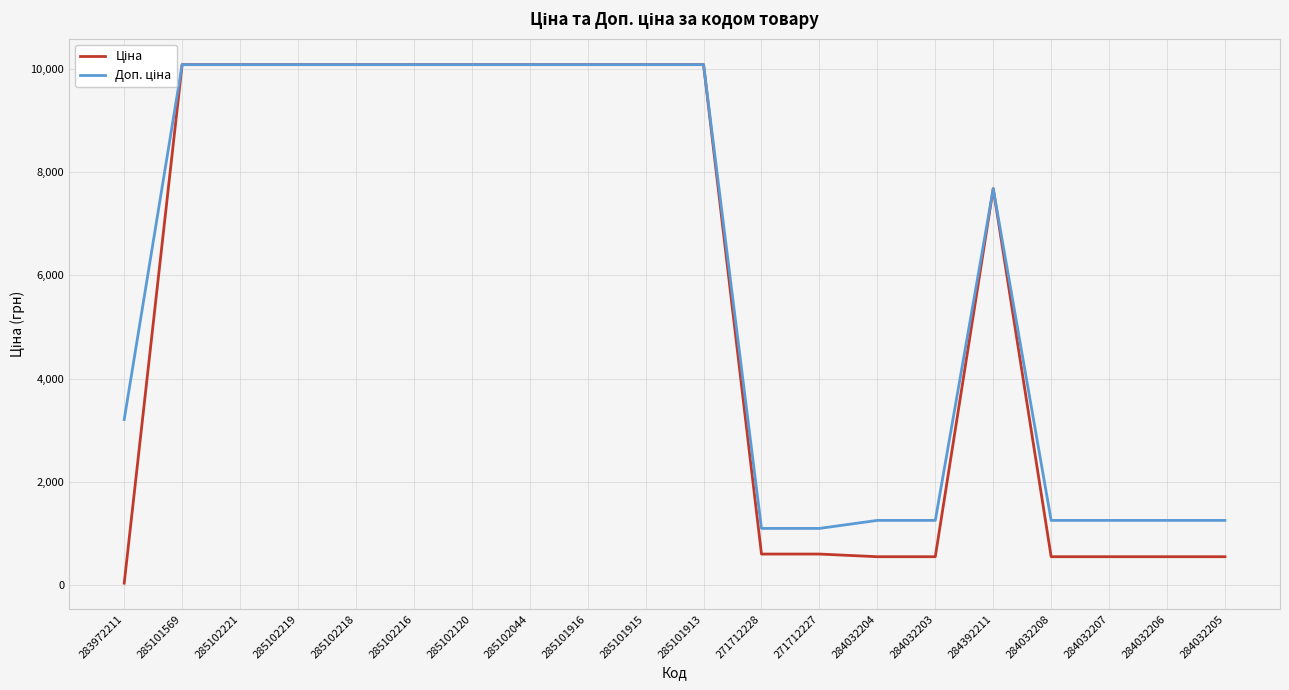

What is the average value of the Ціна series?

5651.7